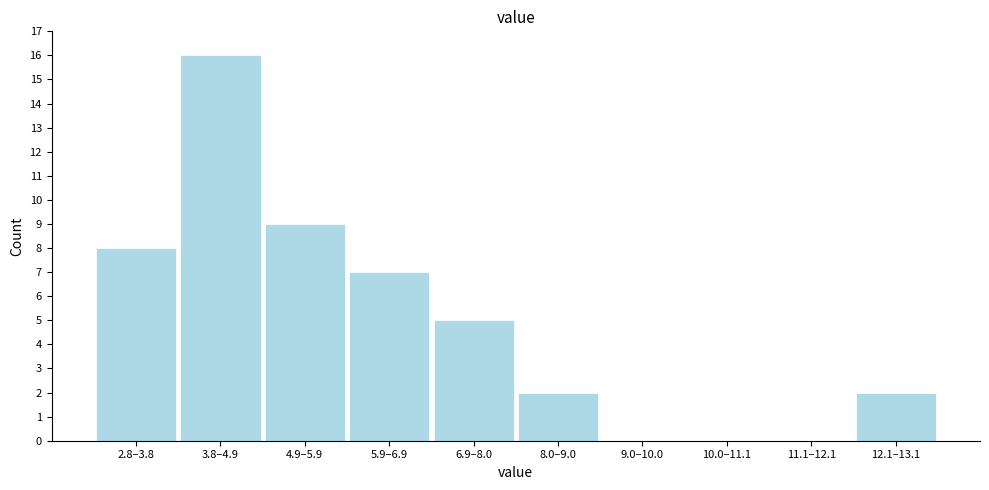

Reading left to right, list all the values displayed in this chart.

2.8–3.8=8	3.8–4.9=16	4.9–5.9=9	5.9–6.9=7	6.9–8.0=5	8.0–9.0=2	9.0–10.0=0	10.0–11.1=0	11.1–12.1=0	12.1–13.1=2